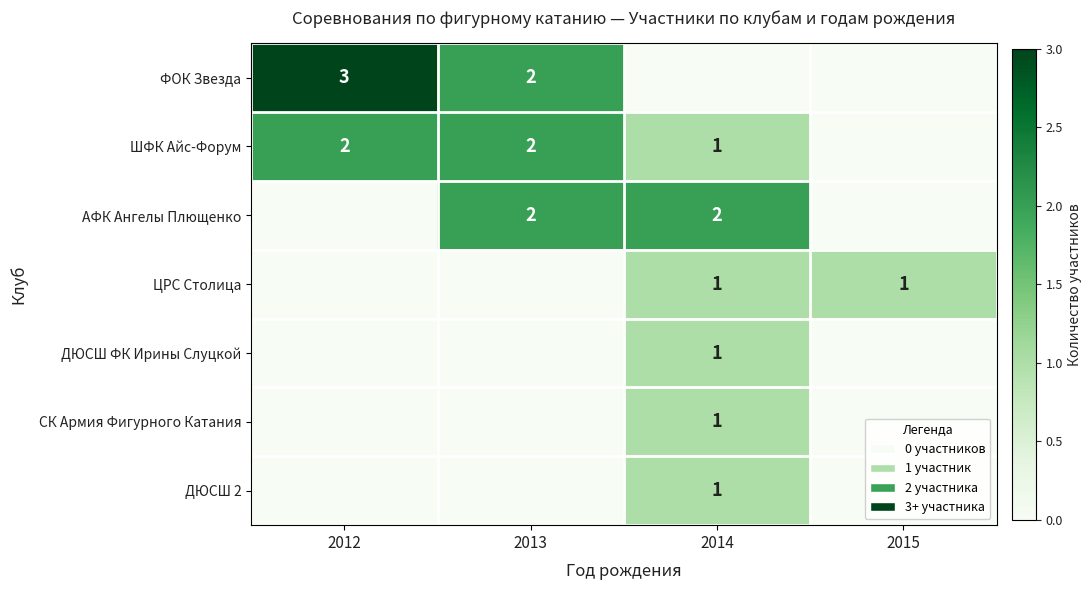

The ШФК Айс-Форум series shows 3 at 2013. True or false?

False